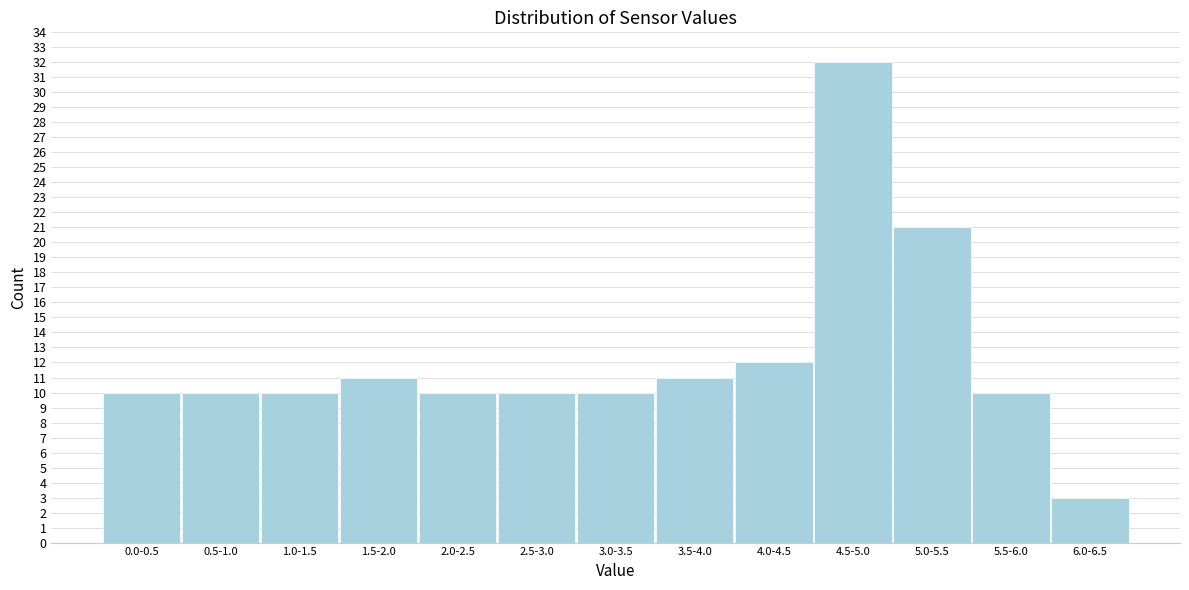

Reading right to left, what are all the values shown in this chart?

3	10	21	32	12	11	10	10	10	11	10	10	10